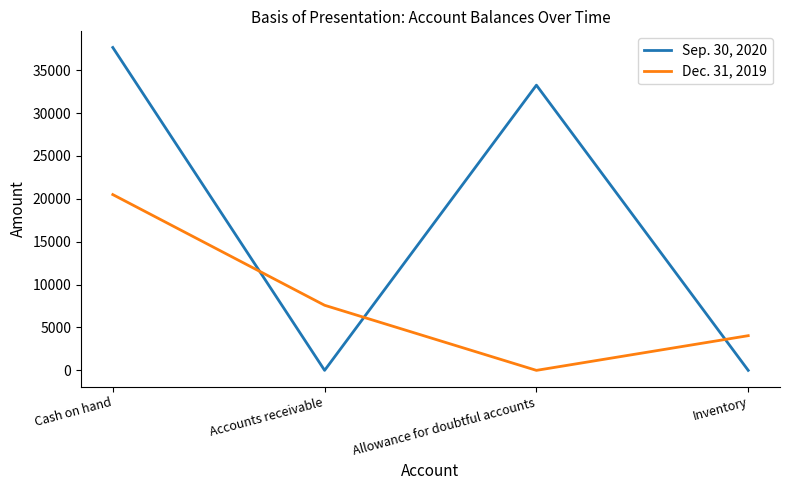

Count the number of categories in the chart.

4